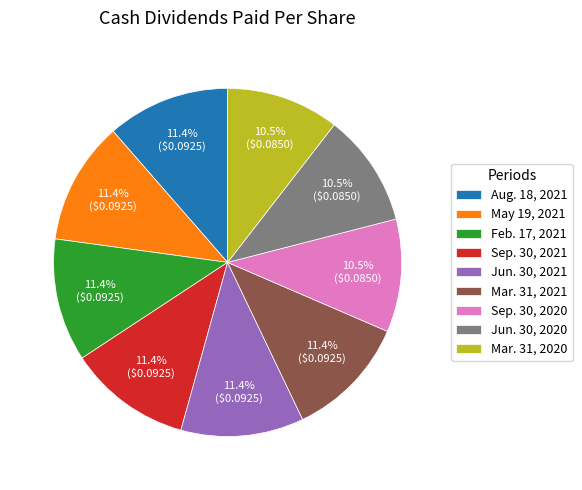

Count the number of slices in the pie.

9